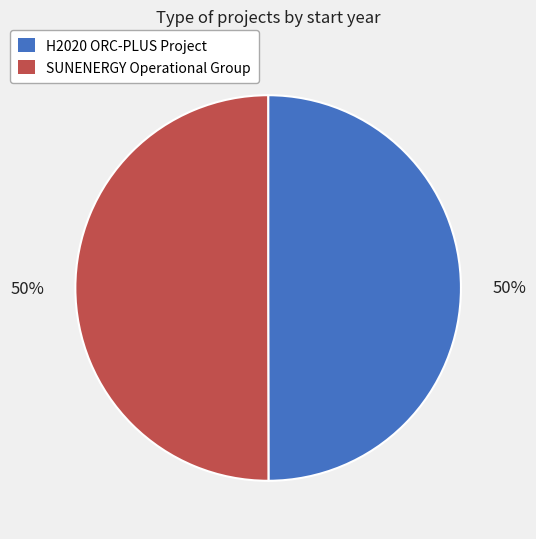

What is the ratio of the value at H2020 ORC-PLUS Project to the value at SUNENERGY Operational Group?

1.0